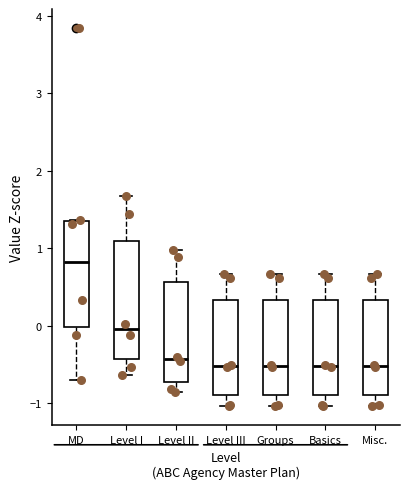

Where is the upper edge of the box for Misc. on the y-axis? The values are not printed on the chart, so give them approximately, as read against the axis.

0.3